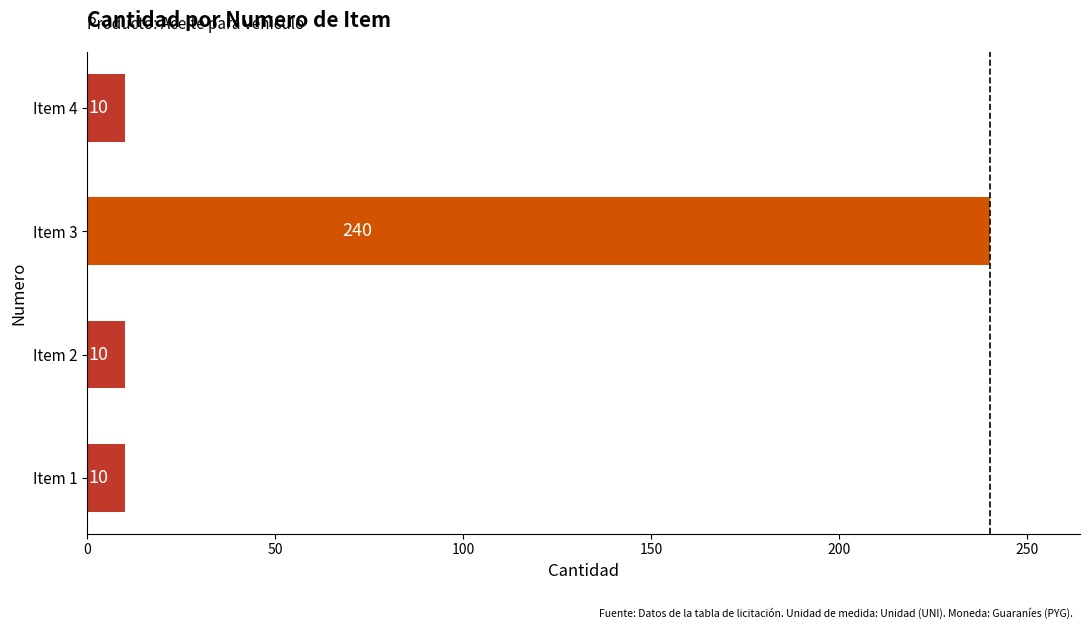

Which has a higher value, Item 3 or Item 4?

Item 3